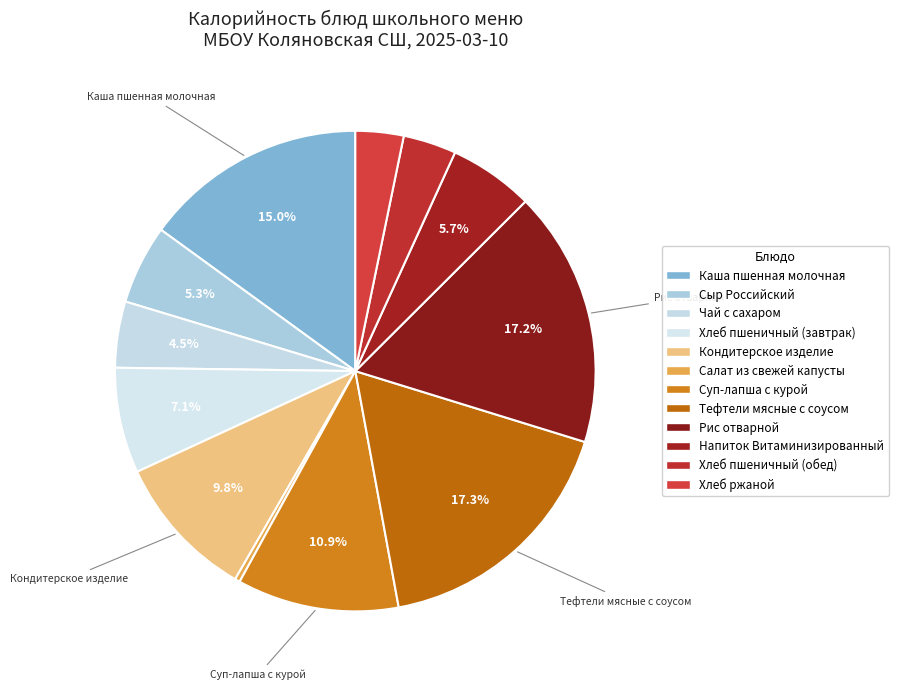

Rank the categories by value from lowest to highest.

Салат из свежей капусты, Хлеб ржаной, Хлеб пшеничный (обед), Чай с сахаром, Сыр Российский, Напиток Витаминизированный, Хлеб пшеничный (завтрак), Кондитерское изделие, Суп-лапша с курой, Каша пшенная молочная, Рис отварной, Тефтели мясные с соусом